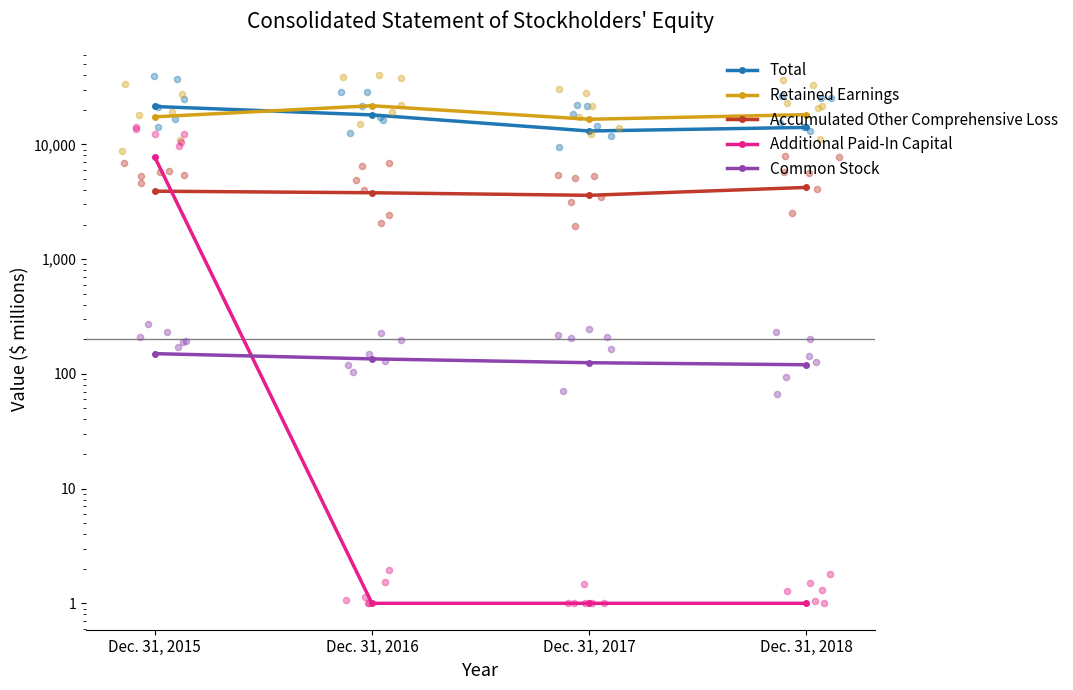

Which series contains the lowest Y value?

Additional Paid-In Capital